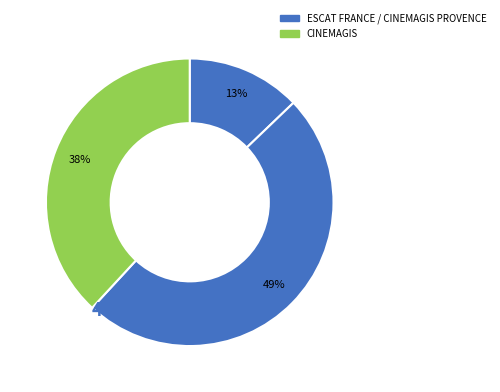

The CINEMAGIS PROVENCE slice represents 49% of the pie. True or false?

True